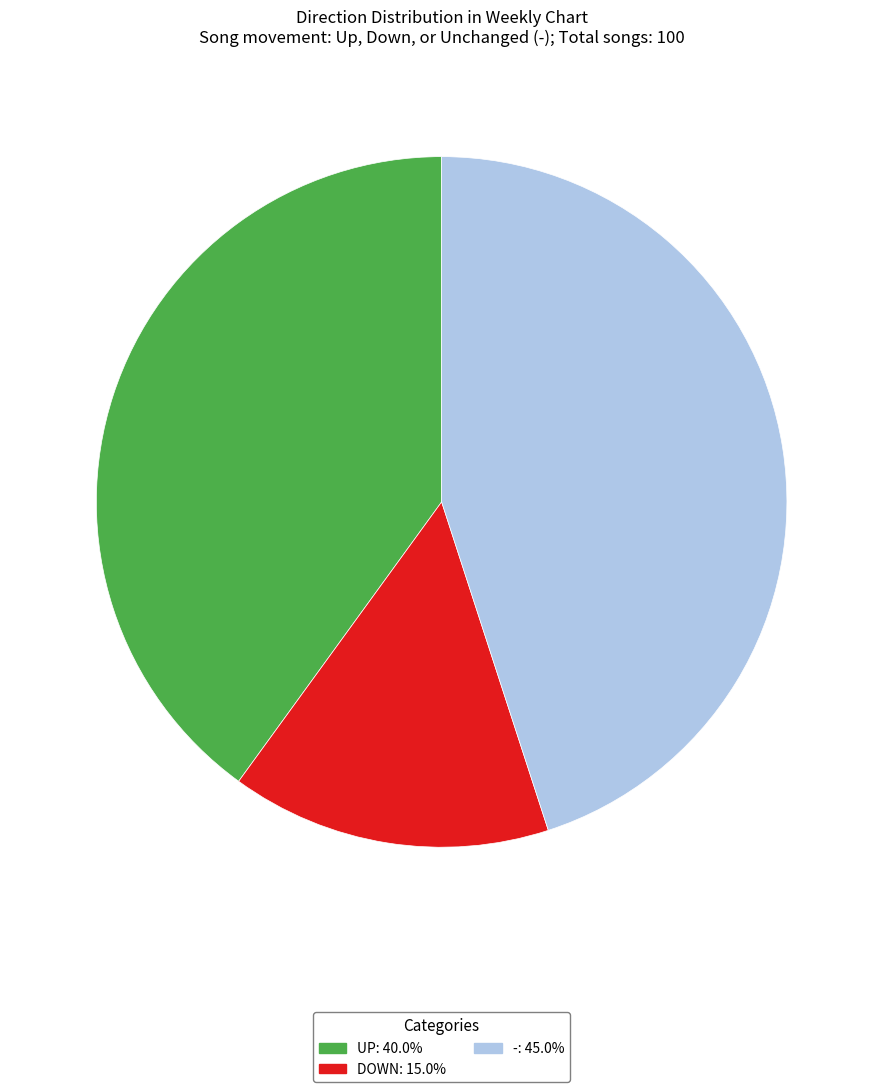

Is there any slice that represents more than half of the pie?

No